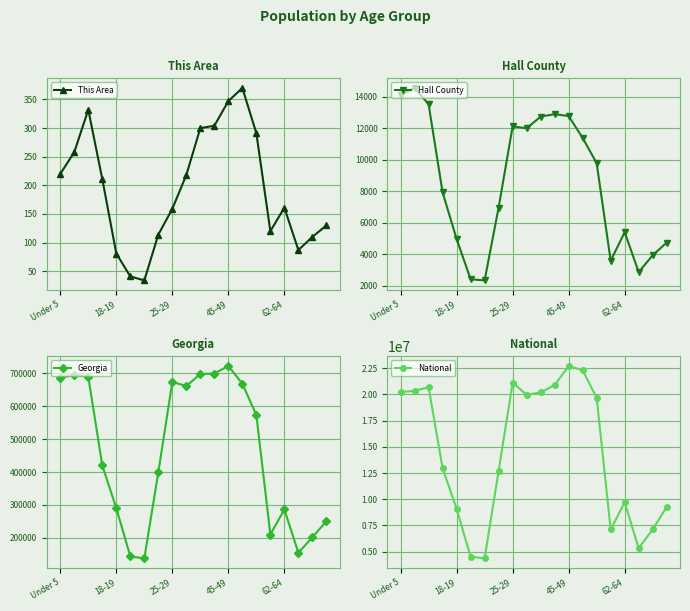

What is the minimum value for National?

4354294